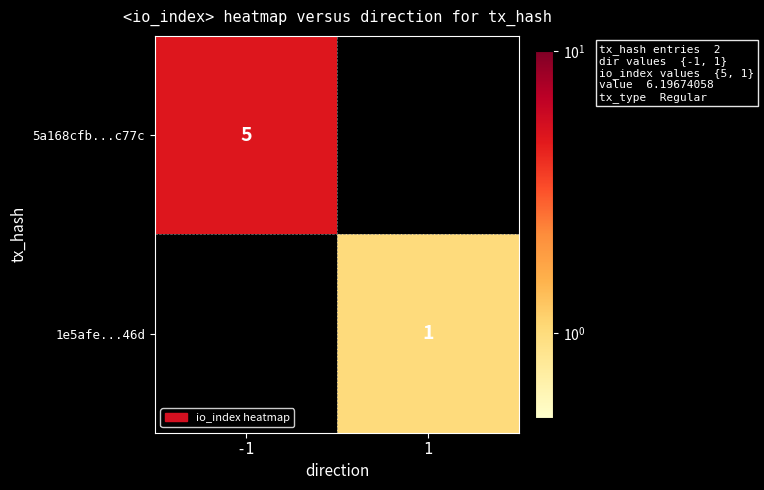

True or false: 1e5afe...46d has a value of 0 at 1.

False